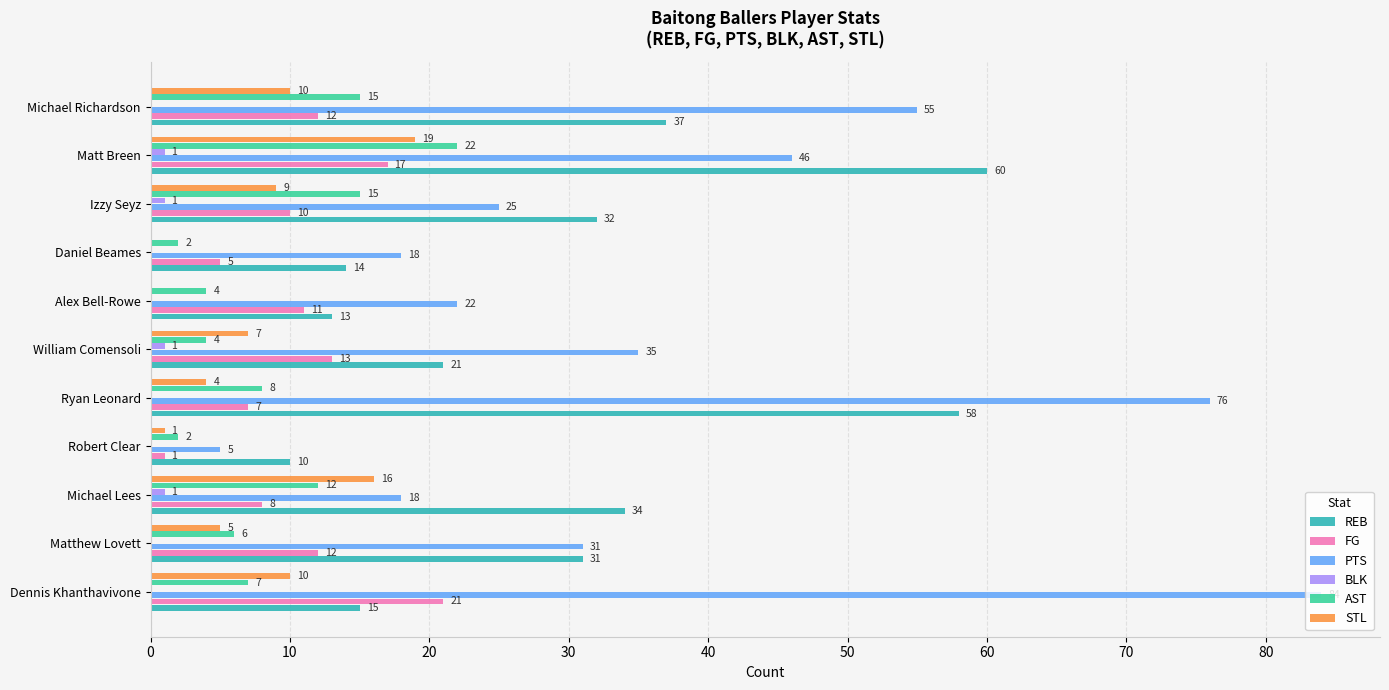

What is the greatest value displayed?

84